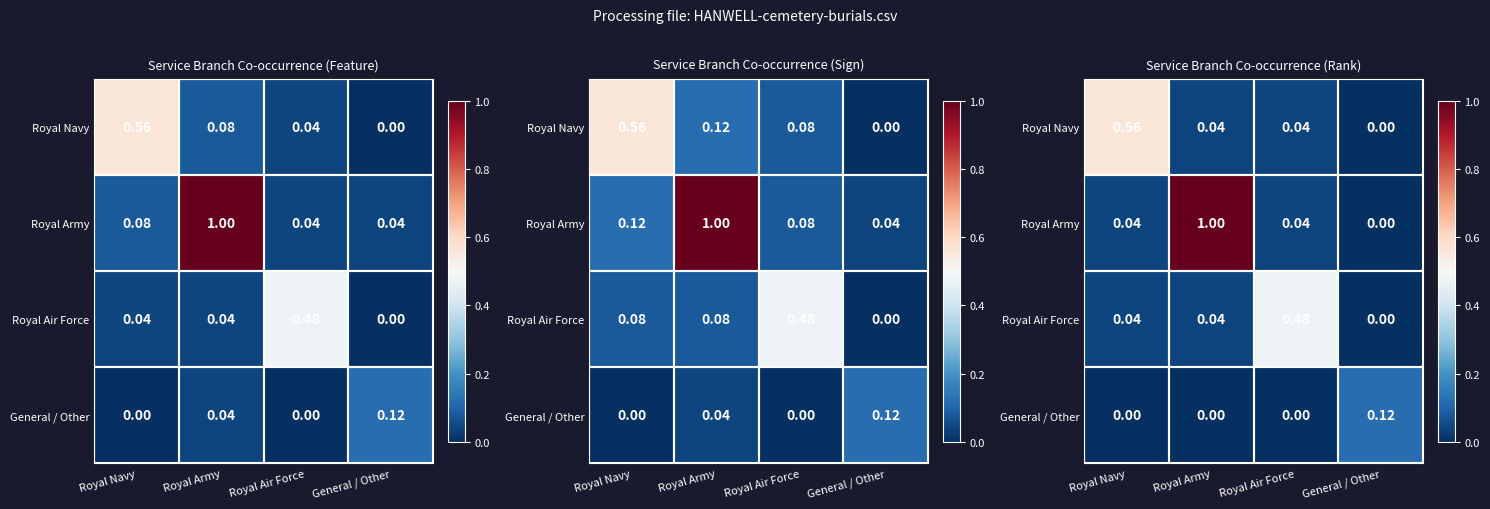

At which label does Royal Navy reach its minimum?

General / Other